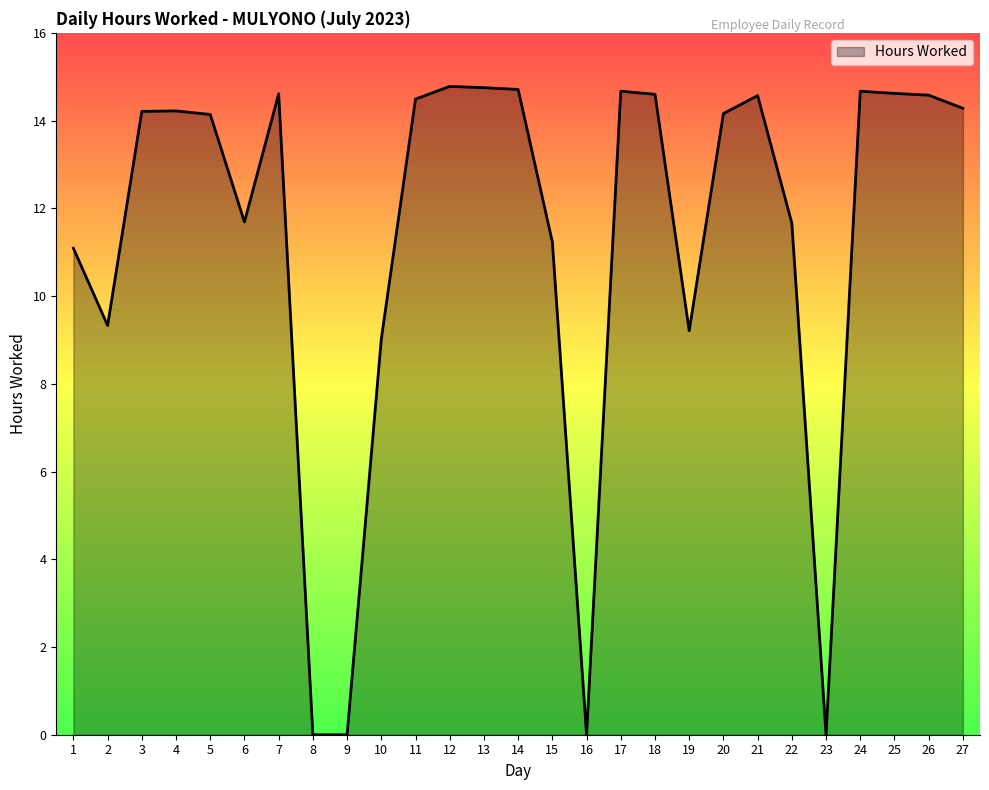

Is it true that the value at 3 is 7.5?

False